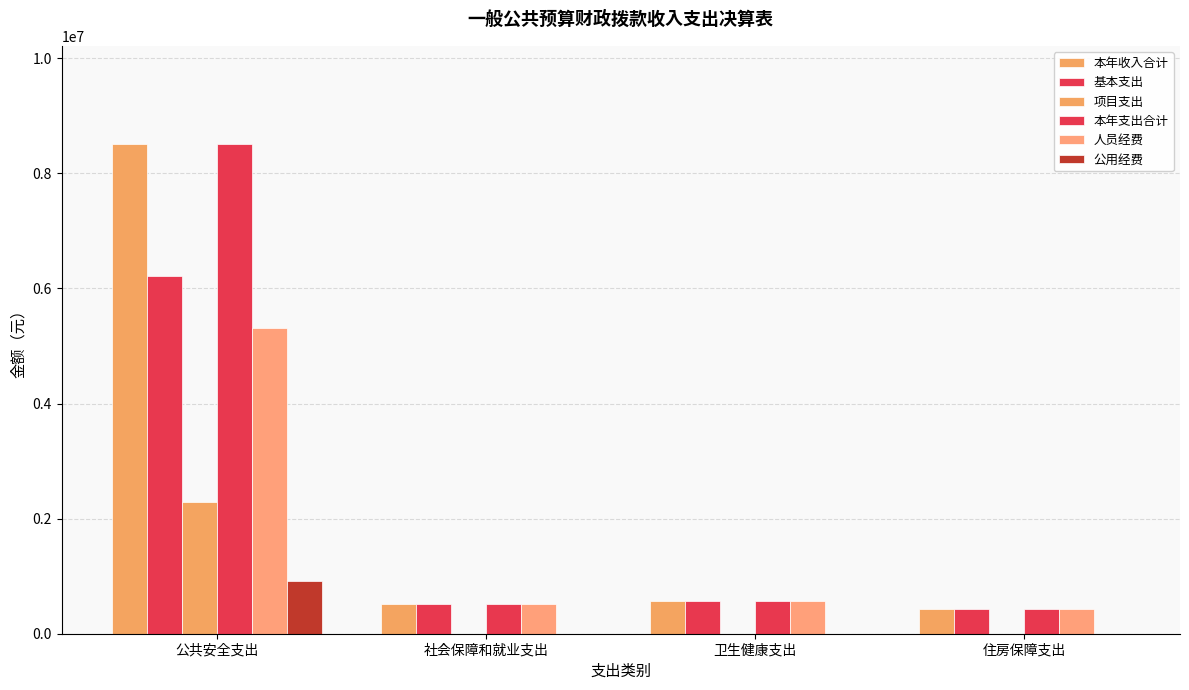

What is the spread (max minus min) of values at 卫生健康支出?

566411.0